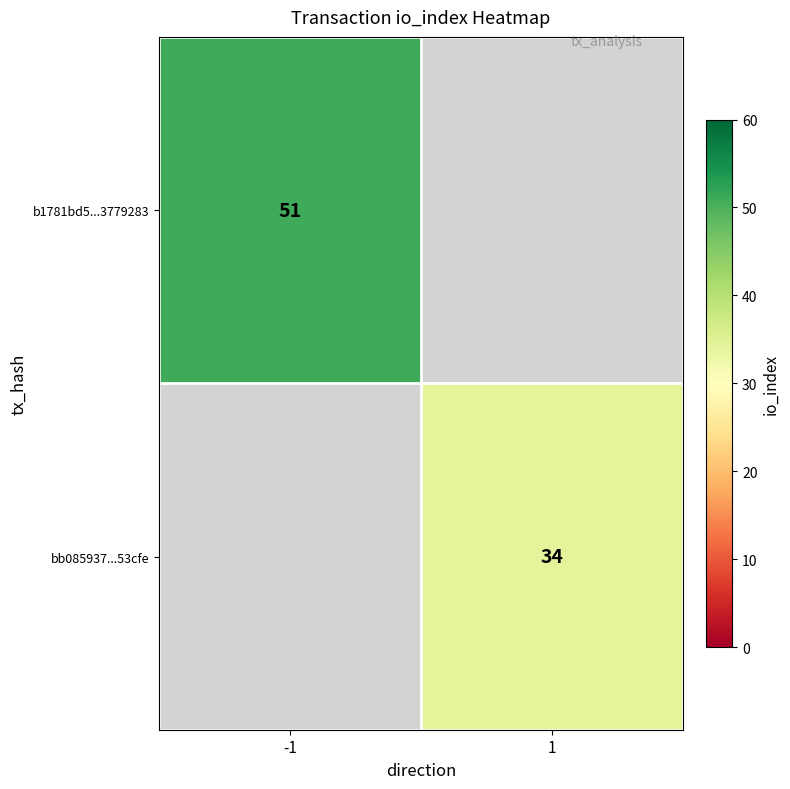

Which label corresponds to the smallest value in the chart?

1